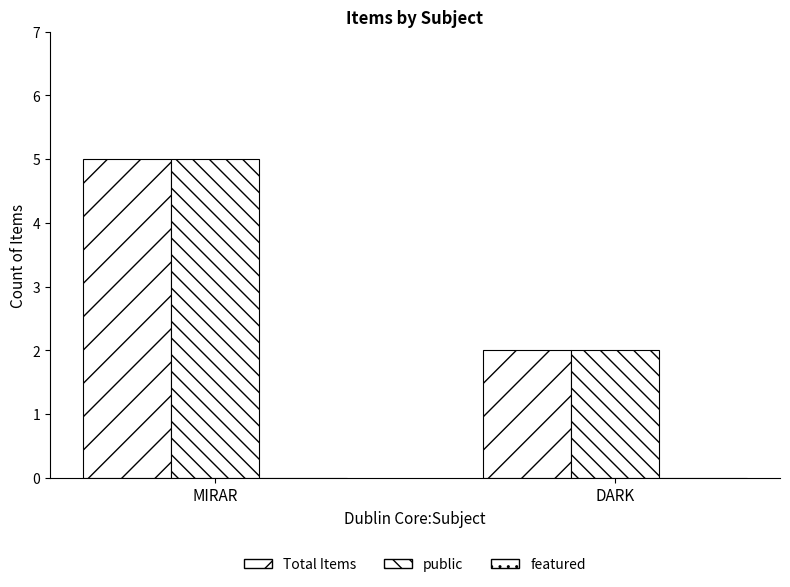

Which series has the largest range (max minus min)?

Total Items